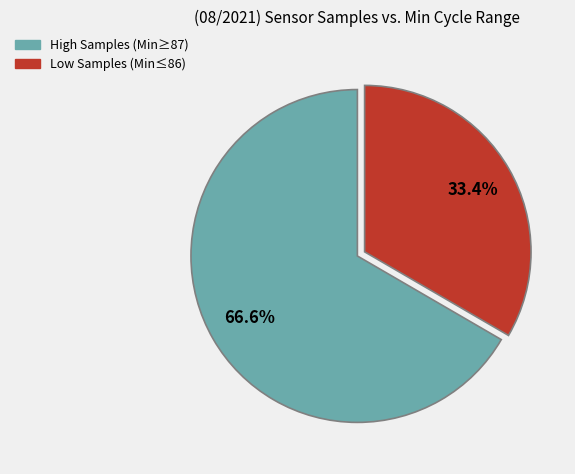

Does any single category account for the majority?

Yes